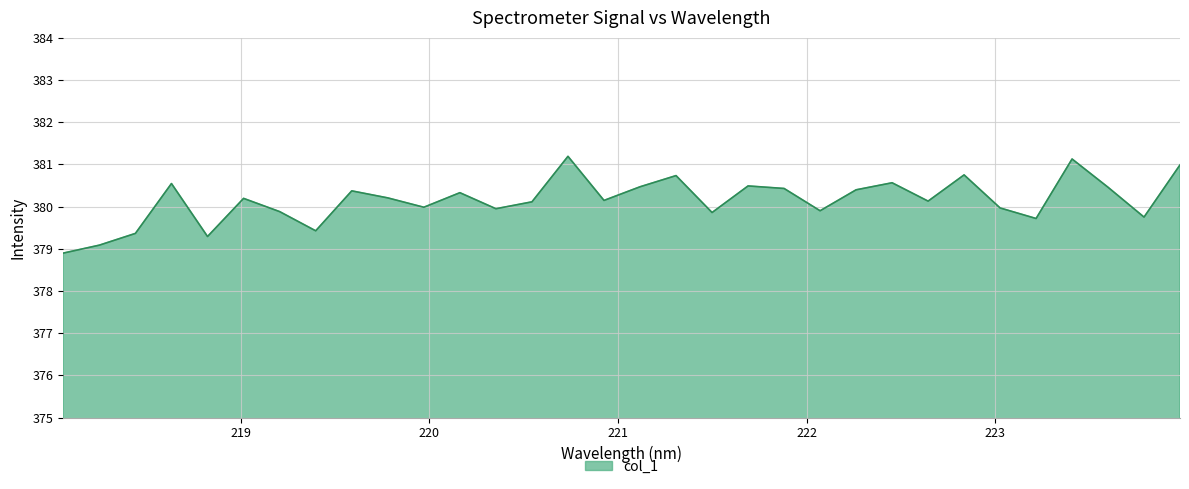

What is the maximum value shown in the chart?

381.2